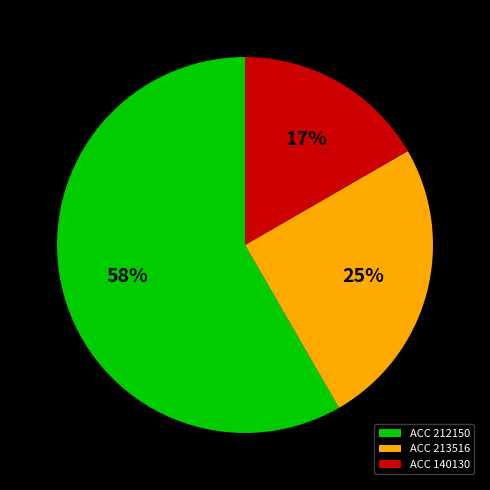

What is the ratio of the value at ACC 212150 to the value at ACC 213516?

2.3